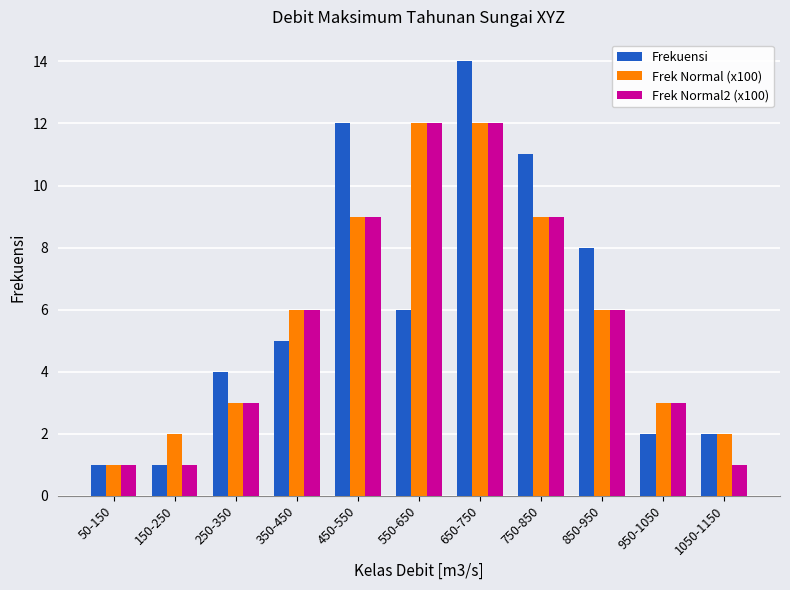

Rank the series by their average value, from highest to lowest.

Frekuensi, Frek Normal (x100), Frek Normal2 (x100)